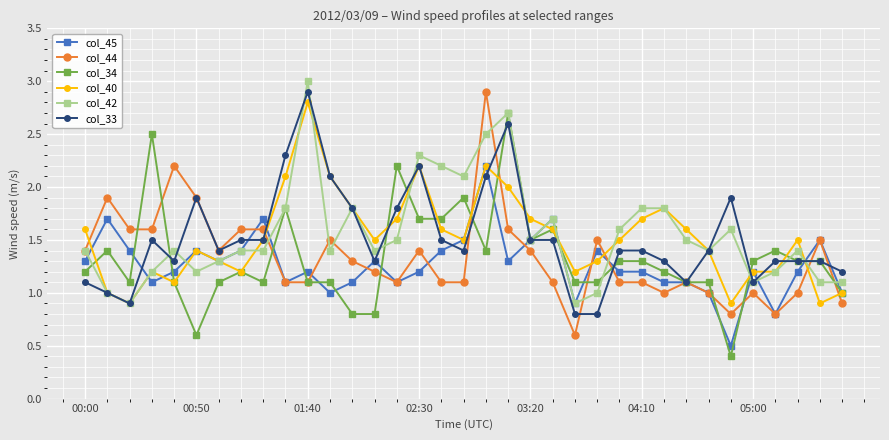

What is the value of the col_33 point at the 15th from the left?

1.8